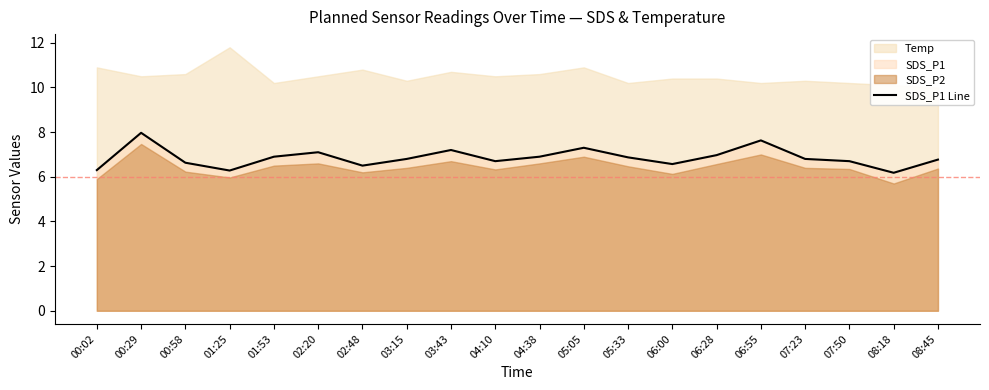

Rank the categories by value from highest to lowest.

00:29, 06:55, 05:05, 03:43, 02:20, 06:28, 01:53, 04:38, 05:33, 03:15, 07:23, 08:45, 04:10, 07:50, 00:58, 06:00, 02:48, 00:02, 01:25, 08:18